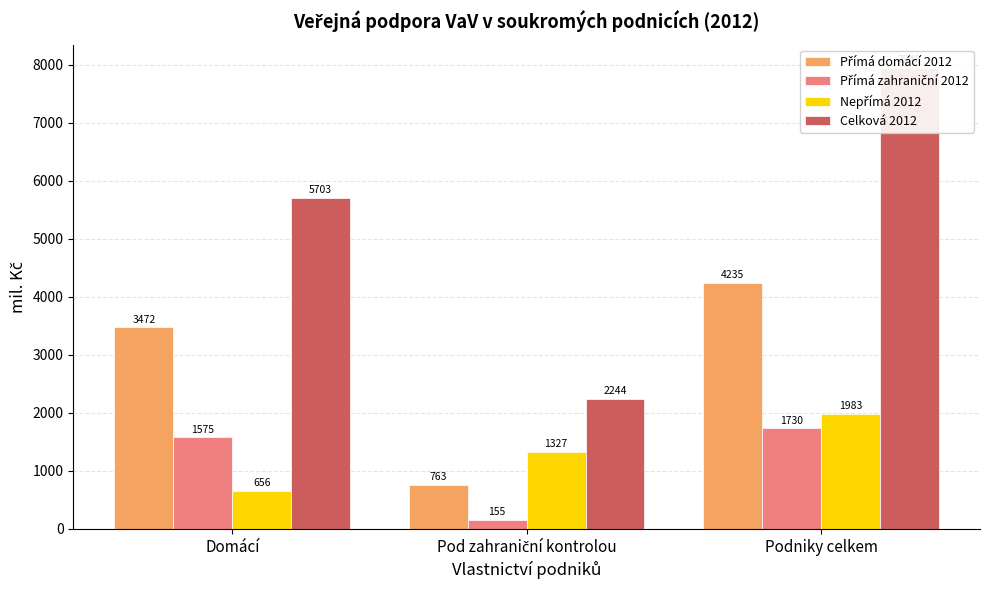

What is the spread (max minus min) of values at Podniky celkem?

6217.4